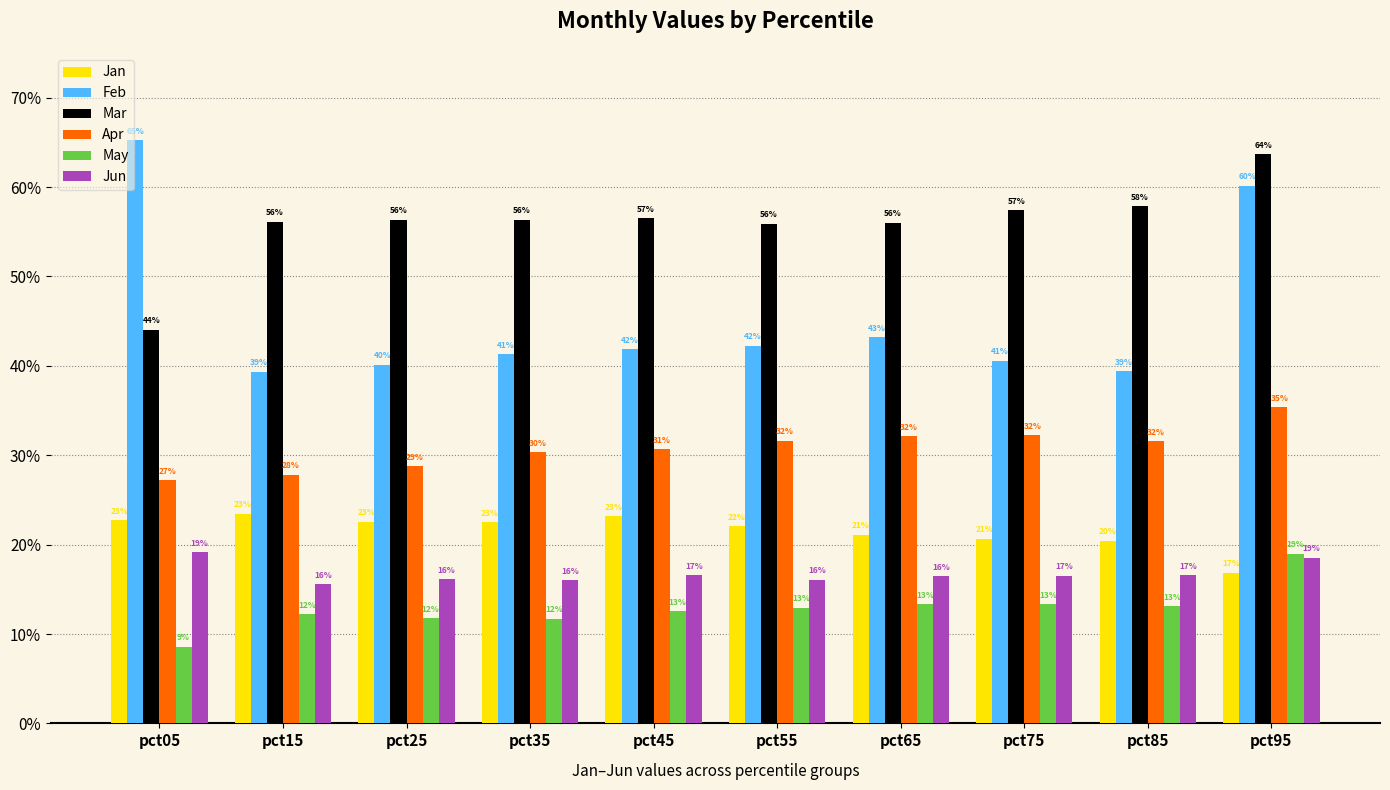

What is the difference between the second highest and second lowest values in the Feb series?

0.2